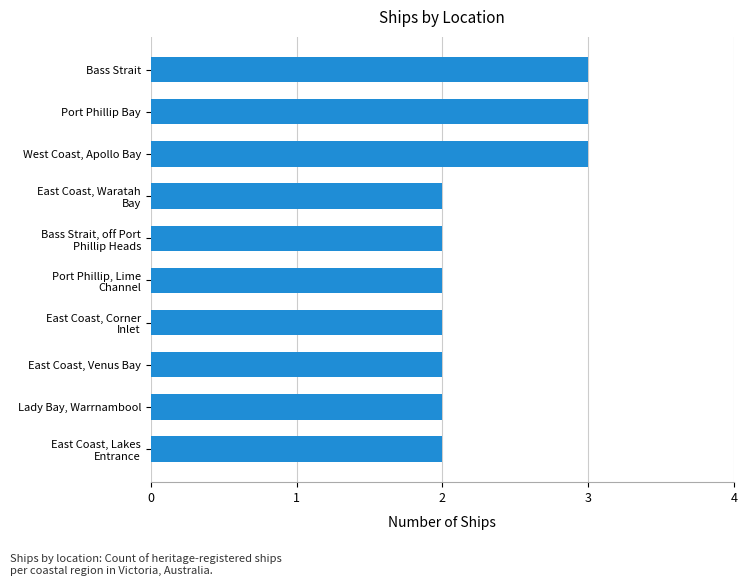

Read the value at Port Phillip Bay.

3